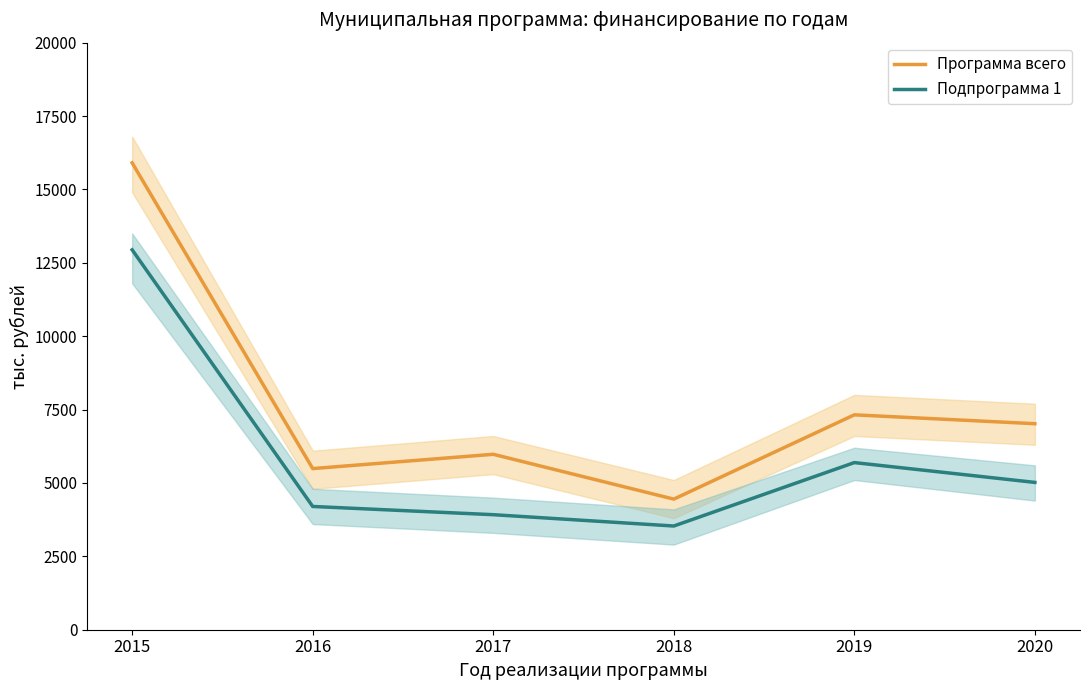

What is the value of the Подпрограмма 1 point at the 4th from the left?

3533.3